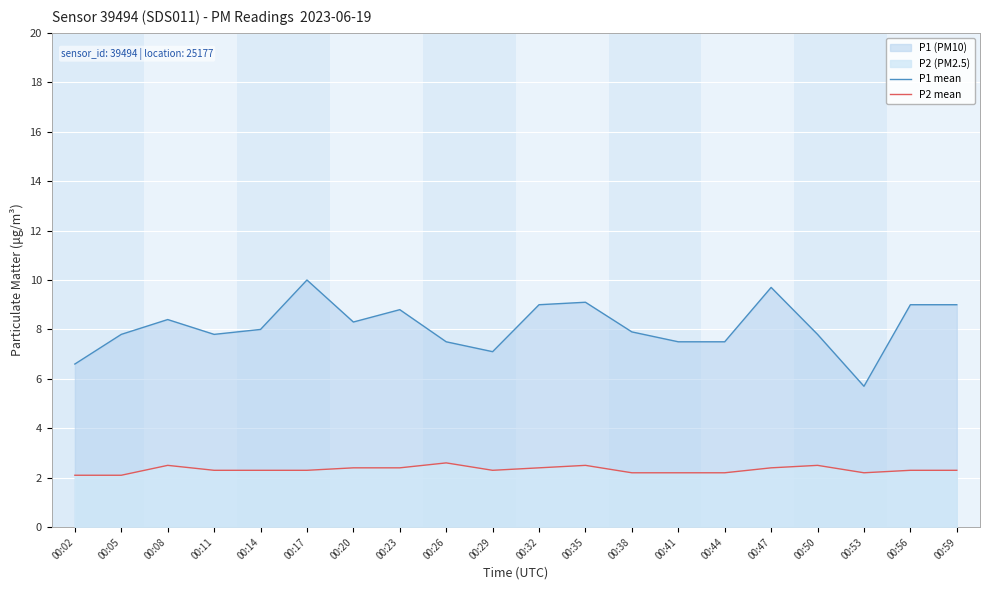

True or false: P2 mean has more than 0 points higher than both neighbors.

True